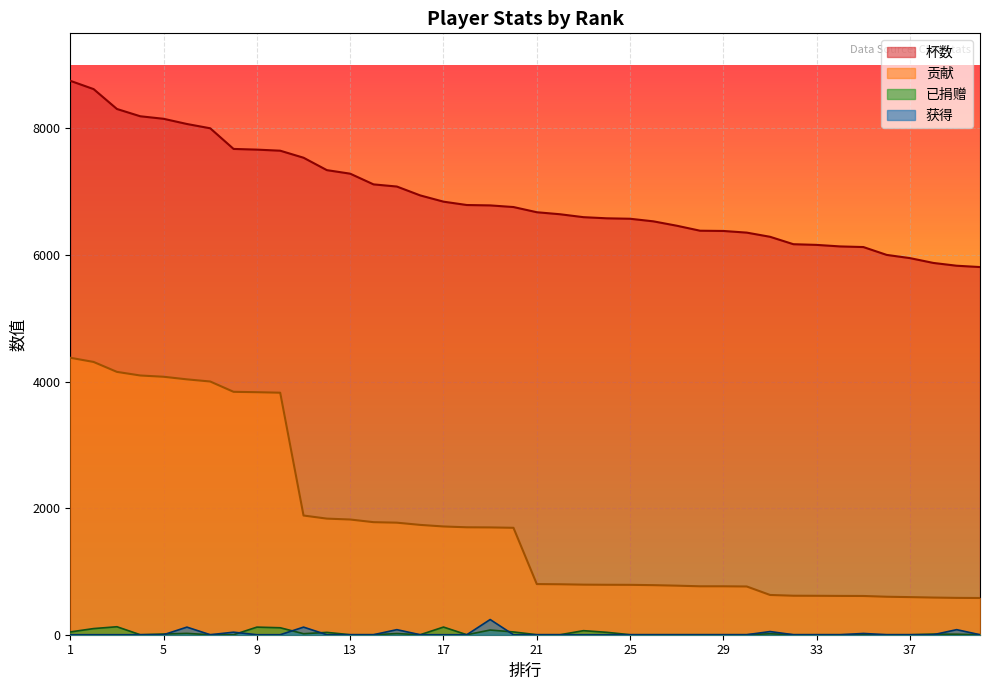

True or false: 杯数 and 贡献 intersect in this chart.

False